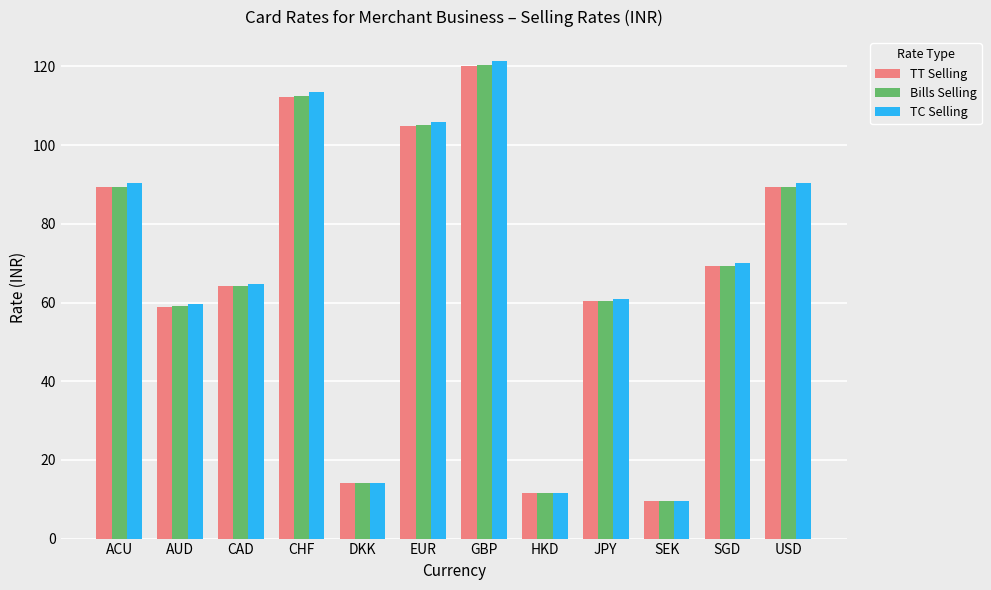

What is the difference between the maximum and second lowest values in the Bills Selling series?

108.8